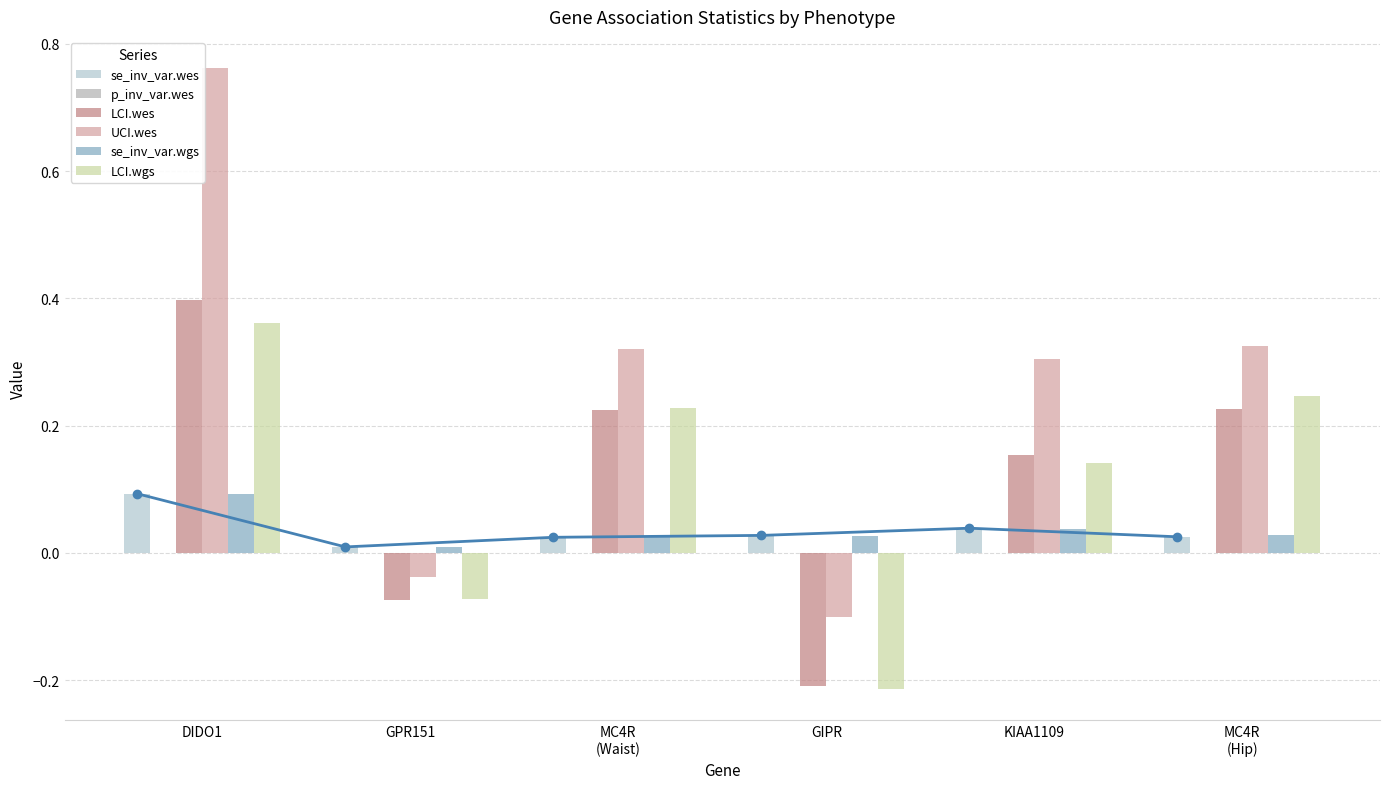

The UCI.wes series shows -0.0 at GPR151. True or false?

False